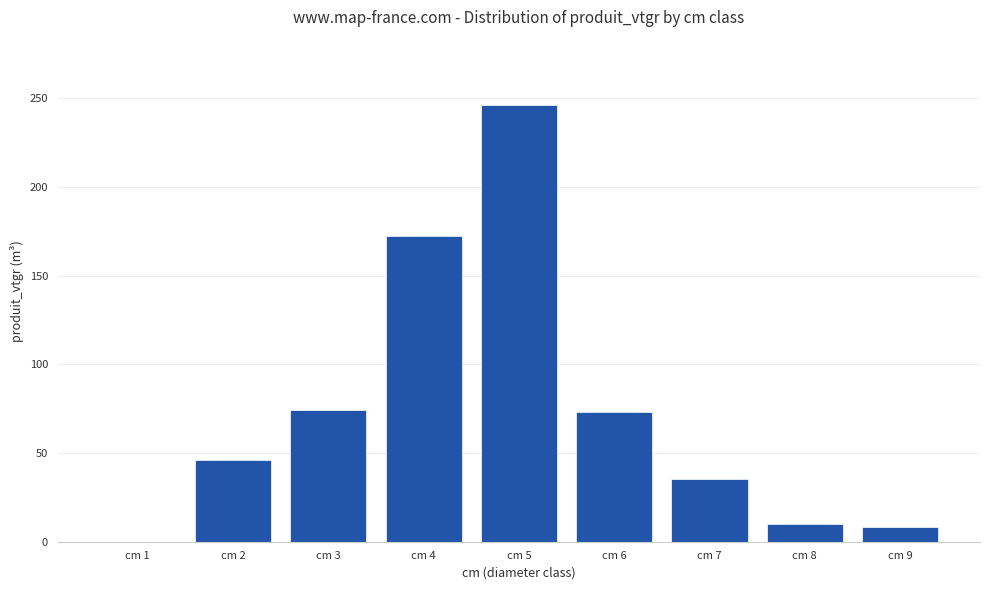

Read the value at cm 9.

8.4